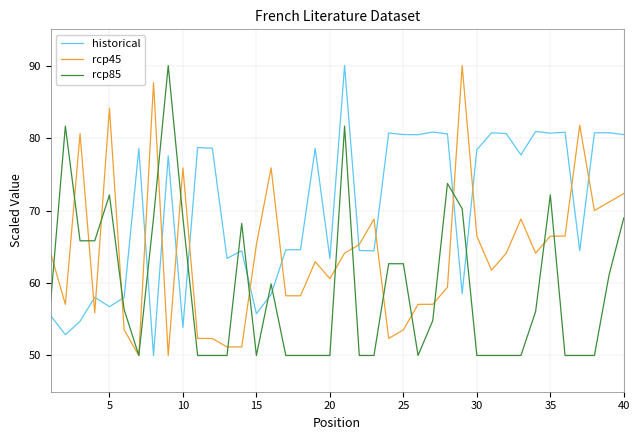

Which series ends up on top after the final intersection of rcp85 and historical?

historical